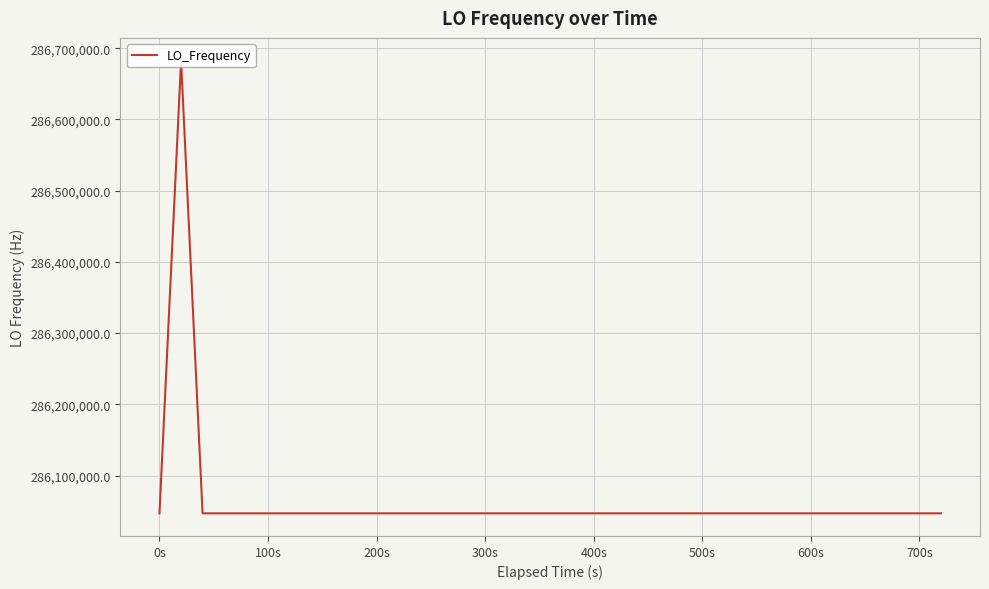

Reading left to right, transcribe all the data shown in this chart.

286047000.4	286682704.7	286046996.7	286046996.9	286046999.6	286046999.4	286046999.4	286046998.6	286046999.2	286046999.4	286047000.7	286047000.4	286047001.0	286047001.0	286046998.6	286046998.7	286046998.1	286047001.1	286046999.7	286047002.8	286047002.4	286047002.8	286047000.5	286047000.0	286047002.4	286047002.4	286047002.4	286047000.2	286047002.6	286047001.3	286047001.4	286047003.9	286047001.7	286046999.7	286047000.3	286047001.0	286047000.8	286047000.8	286047000.1	286047002.5